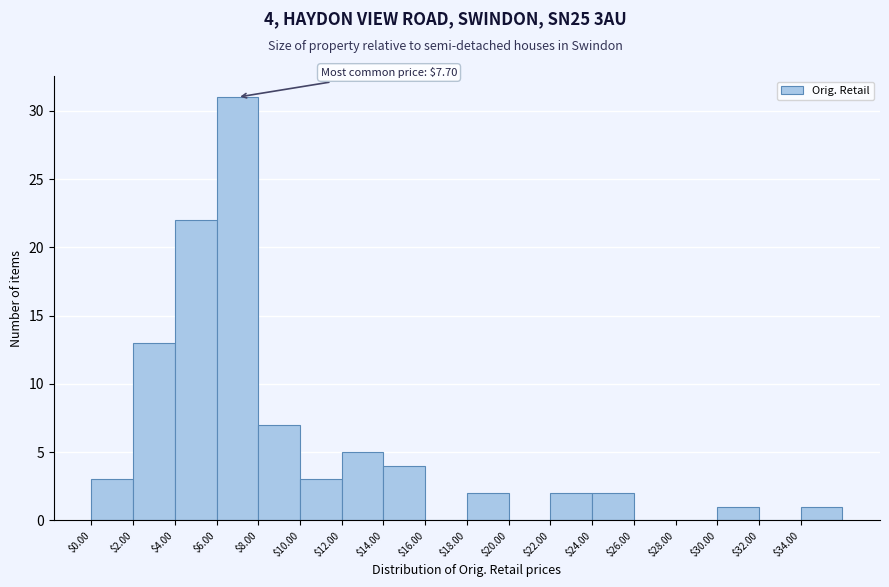

Which range on the x-axis has the tallest bar?

6 to 8